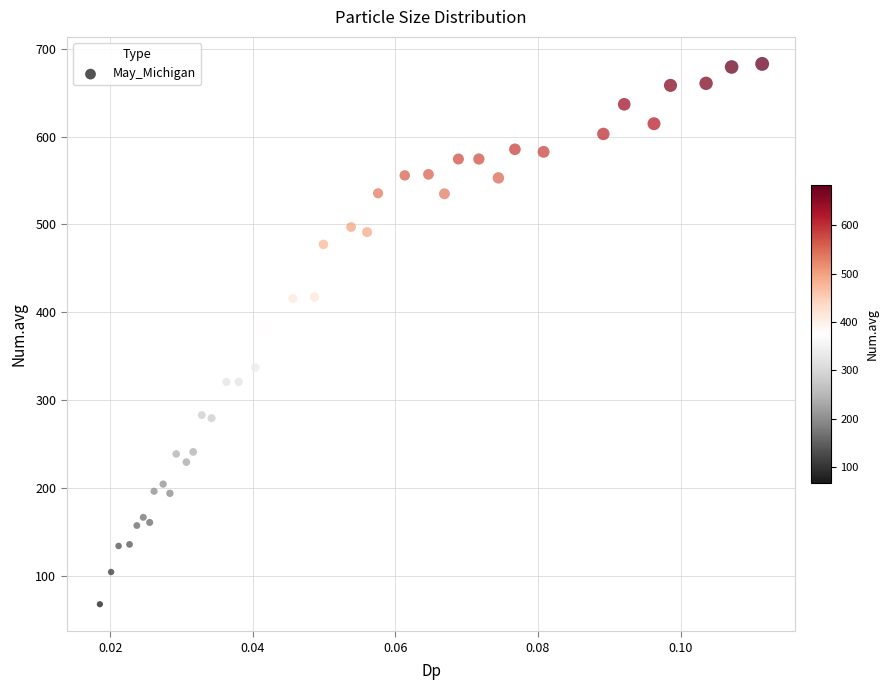

What Y value in the scatter plot is closest to 375?

381.9